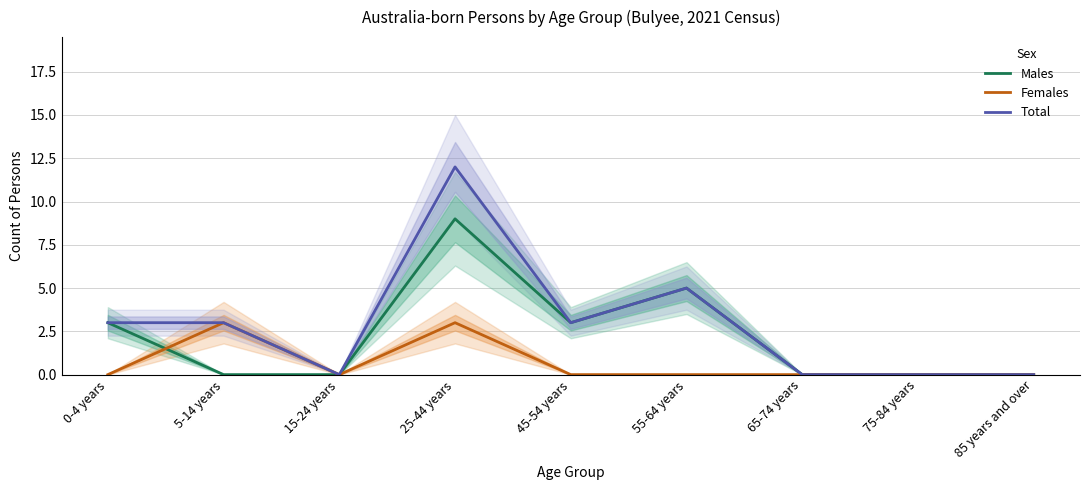

The Total series shows 4 at 5-14 years. True or false?

False